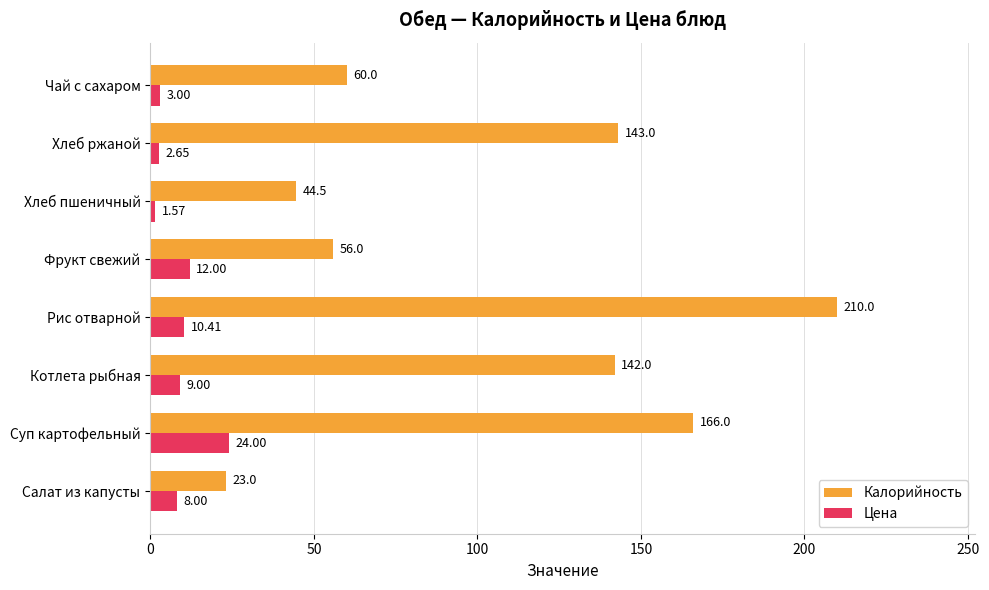

Rank the series at Хлеб пшеничный from highest to lowest value.

Калорийность, Цена